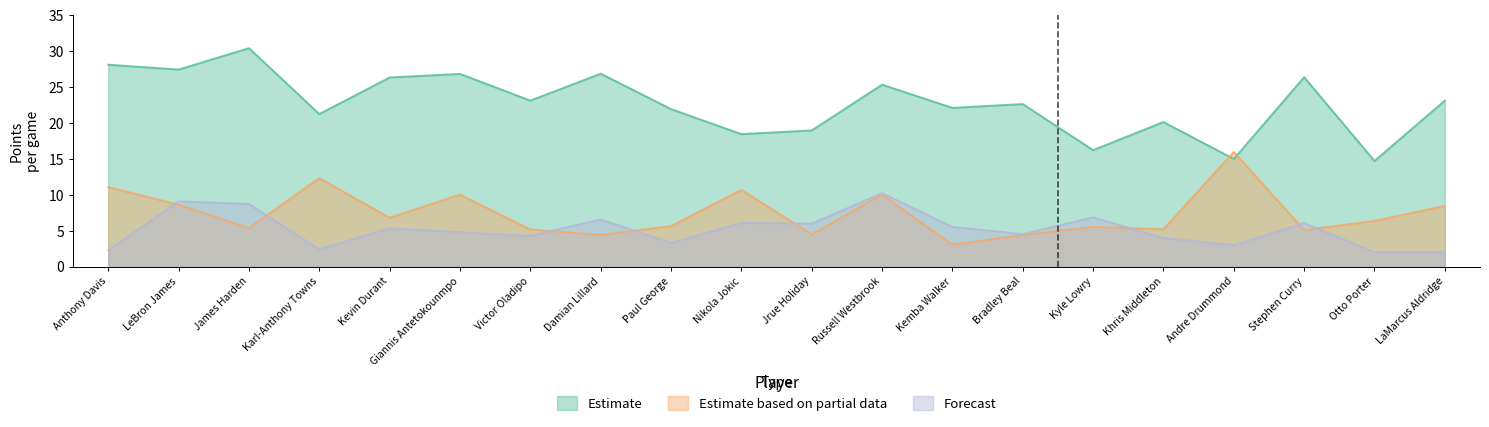

How many values in the Estimate based on partial data series are below 6?

10